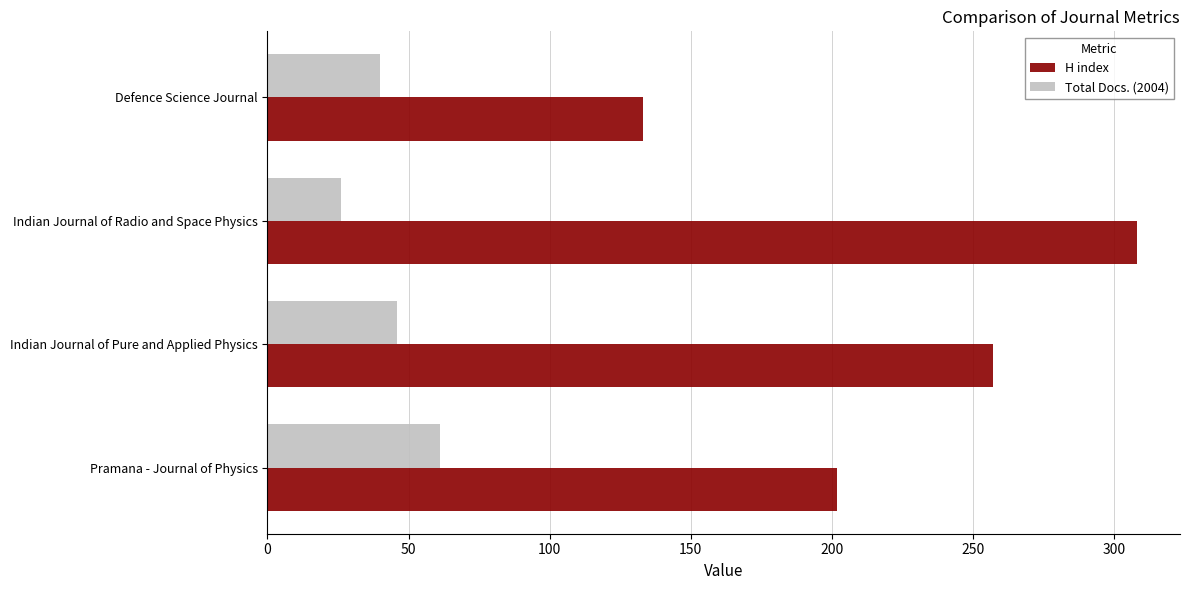

What is the difference between the Total Docs. (2004) values at Indian Journal of Radio and Space Physics and Defence Science Journal?

14